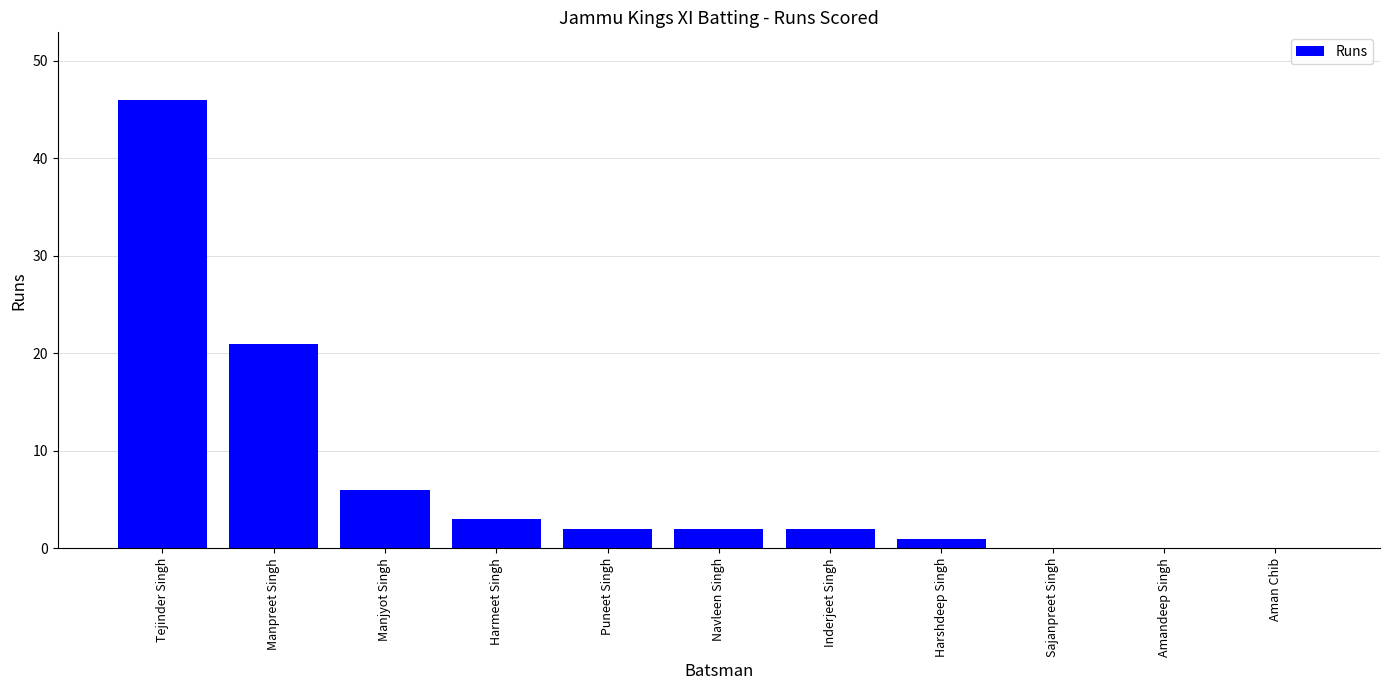

What is the change in value from Manpreet Singh to Aman Chib?

-21